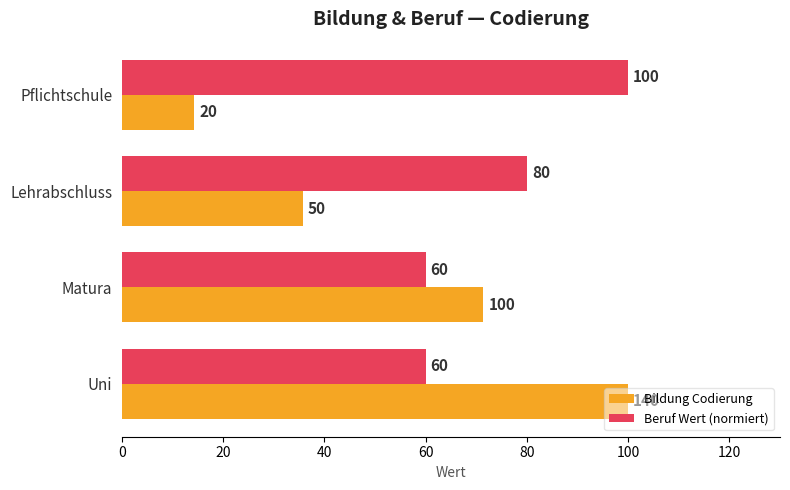

List the series in order of their overall mean, lowest first.

Bildung Codierung, Beruf Wert (normiert)